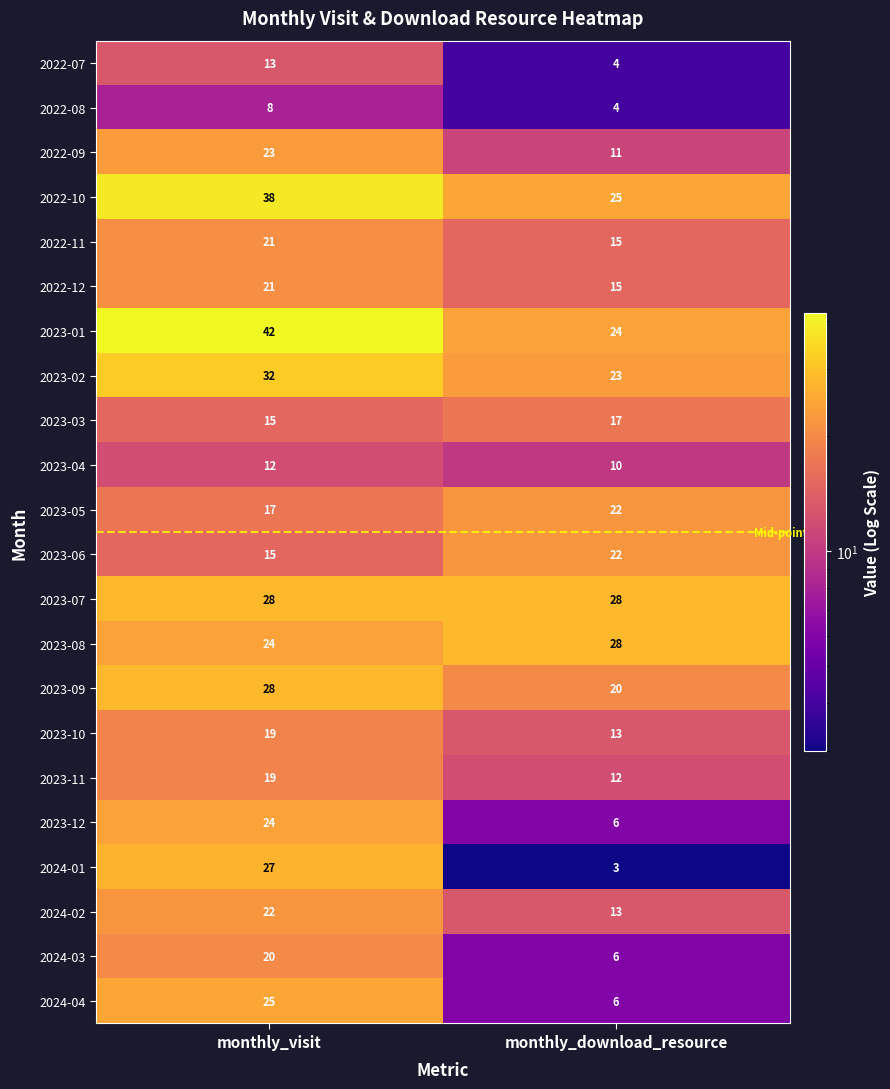

What is the highest value of the 2023-03 series?

17